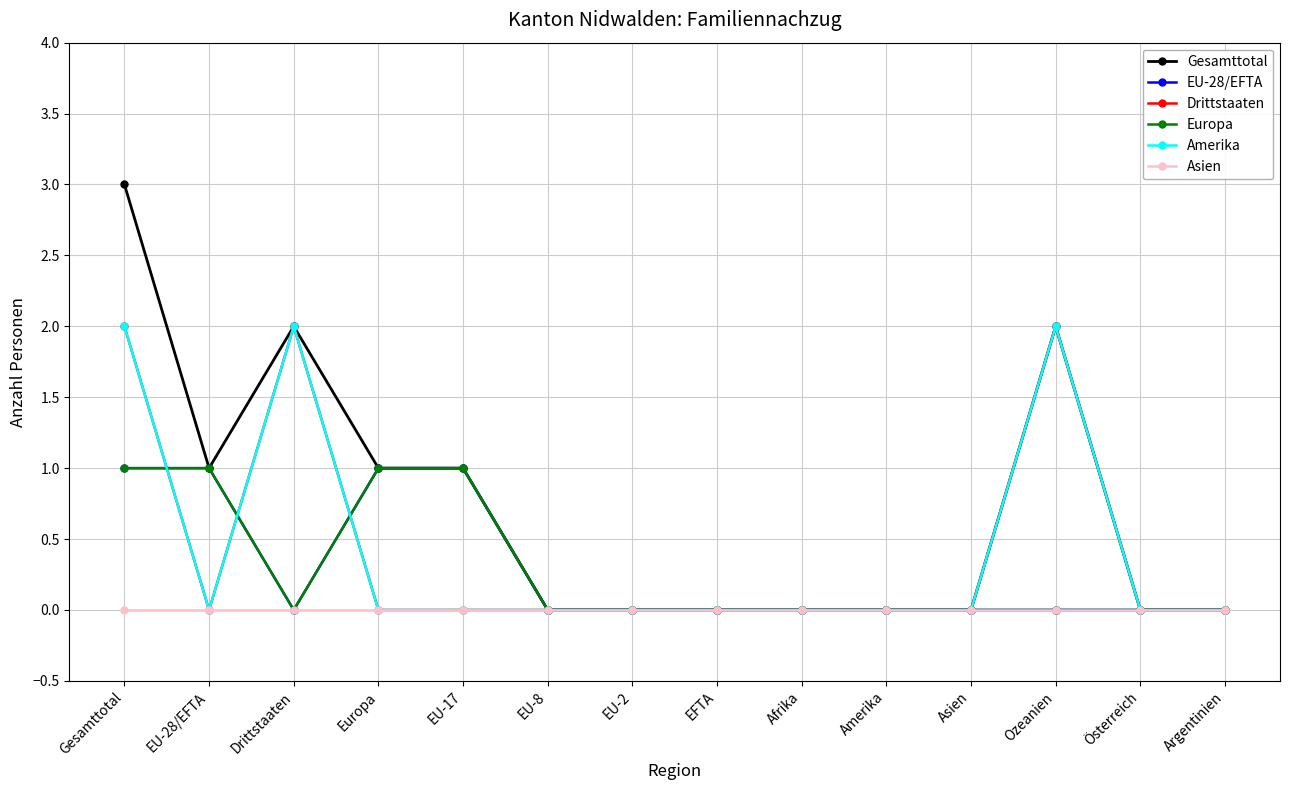

Reading left to right, what are all the values shown in this chart?

Gesamttotal: Gesamttotal=3	EU-28/EFTA=1	Drittstaaten=2	Europa=1	EU-17=1	EU-8=0	EU-2=0	EFTA=0	Afrika=0	Amerika=0	Asien=0	Ozeanien=2	Österreich=0	Argentinien=0
EU-28/EFTA: Gesamttotal=1	EU-28/EFTA=1	Drittstaaten=0	Europa=1	EU-17=1	EU-8=0	EU-2=0	EFTA=0	Afrika=0	Amerika=0	Asien=0	Ozeanien=0	Österreich=0	Argentinien=0
Drittstaaten: Gesamttotal=2	EU-28/EFTA=0	Drittstaaten=2	Europa=0	EU-17=0	EU-8=0	EU-2=0	EFTA=0	Afrika=0	Amerika=0	Asien=0	Ozeanien=2	Österreich=0	Argentinien=0
Europa: Gesamttotal=1	EU-28/EFTA=1	Drittstaaten=0	Europa=1	EU-17=1	EU-8=0	EU-2=0	EFTA=0	Afrika=0	Amerika=0	Asien=0	Ozeanien=0	Österreich=0	Argentinien=0
Amerika: Gesamttotal=2	EU-28/EFTA=0	Drittstaaten=2	Europa=0	EU-17=0	EU-8=0	EU-2=0	EFTA=0	Afrika=0	Amerika=0	Asien=0	Ozeanien=2	Österreich=0	Argentinien=0
Asien: Gesamttotal=0	EU-28/EFTA=0	Drittstaaten=0	Europa=0	EU-17=0	EU-8=0	EU-2=0	EFTA=0	Afrika=0	Amerika=0	Asien=0	Ozeanien=0	Österreich=0	Argentinien=0